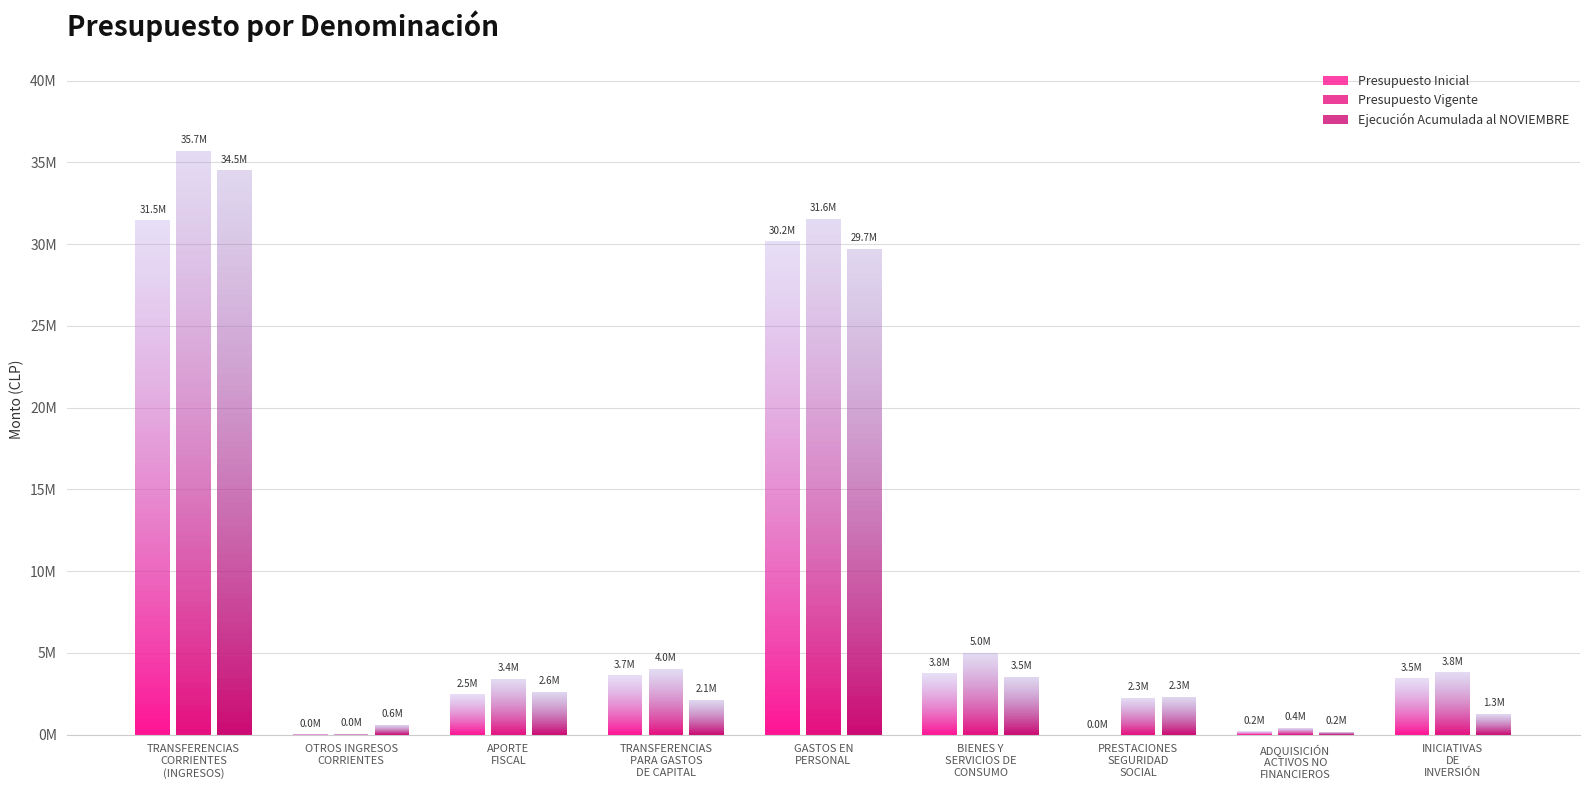

The Ejecución Acumulada al NOVIEMBRE series shows 2632243 at APORTE
FISCAL. True or false?

True